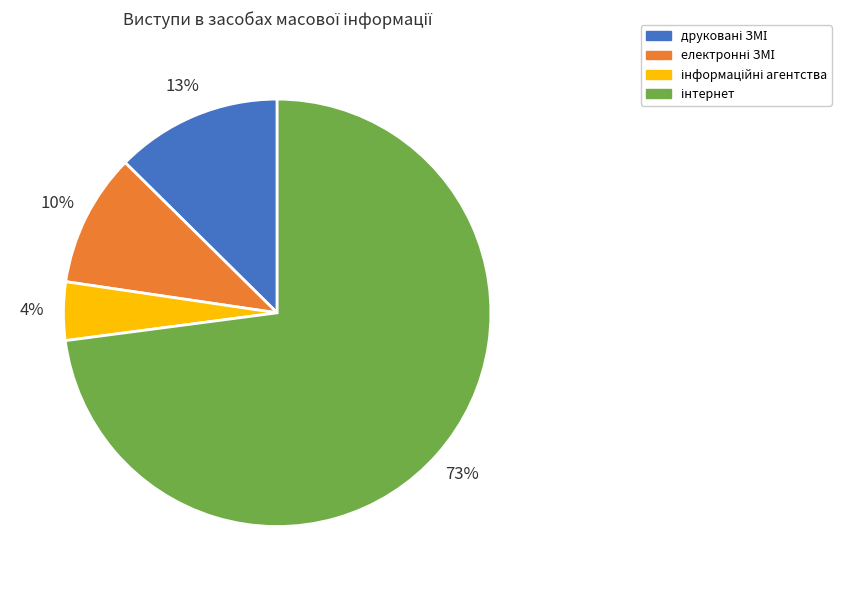

How many slices are in this pie chart?

4